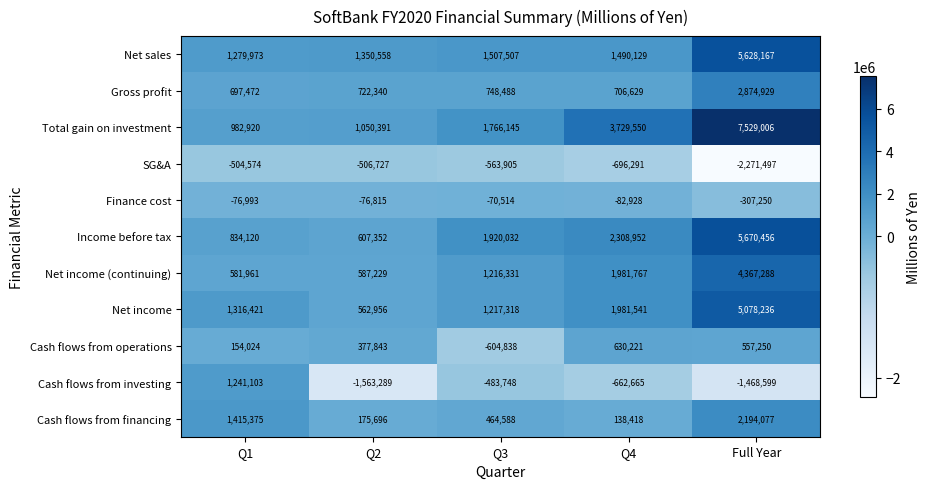

How many values in Cash flows from operations are below zero?

1